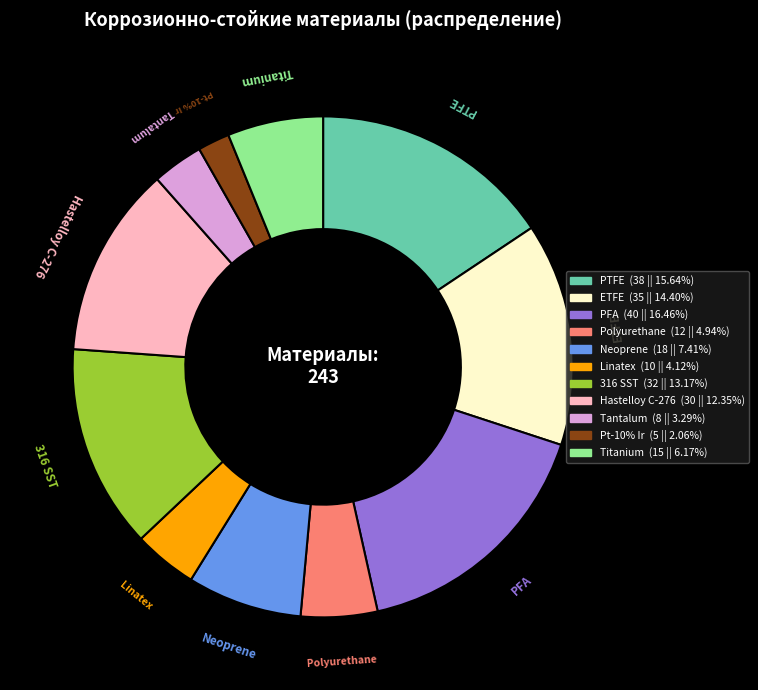

What percentage do Политетрафторэтилен (PTFE) and Тантал (Tantalum) together represent?

18.9%